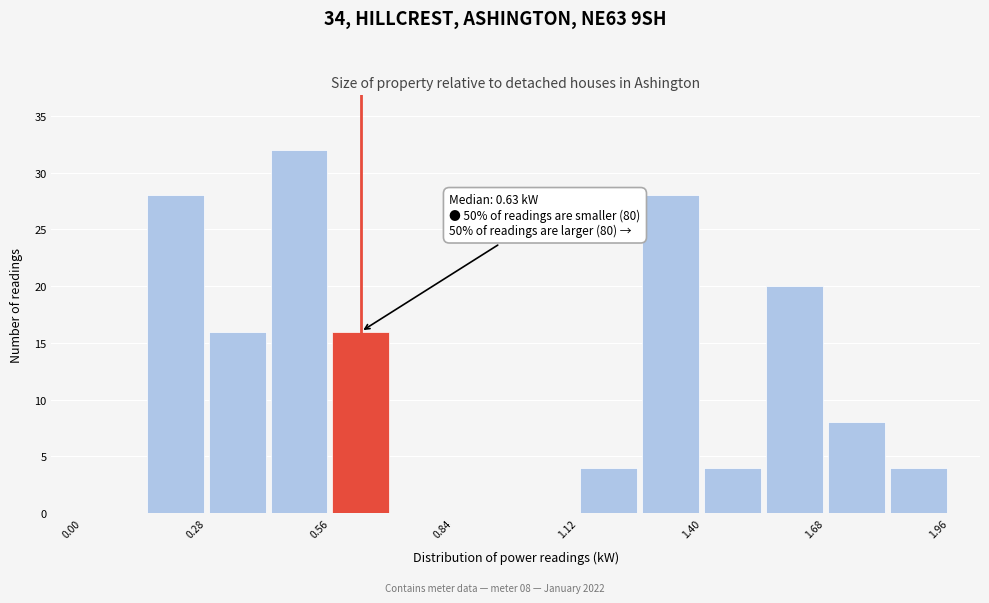

Around what value on the x-axis is the tallest bar? Give the approximate position of its centre, as read against the axis.

0.50